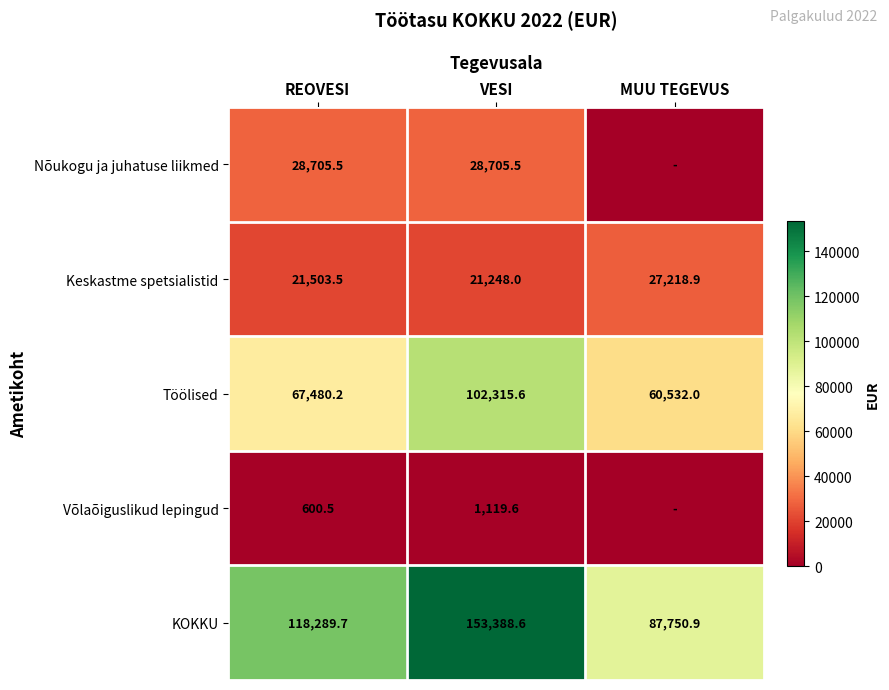

Is it true that Nõukogu ja juhatuse liikmed equals 48836.4 at REOVESI?

False